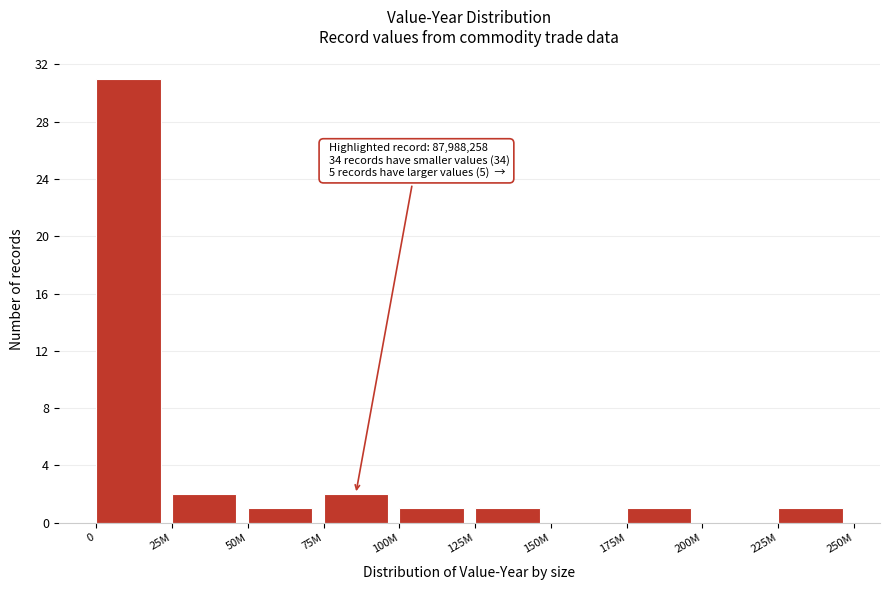

Reading left to right, extract all data points from this chart.

0=31	25M=2	50M=1	75M=2	100M=1	125M=1	150M=0	175M=1	200M=0	225M=1